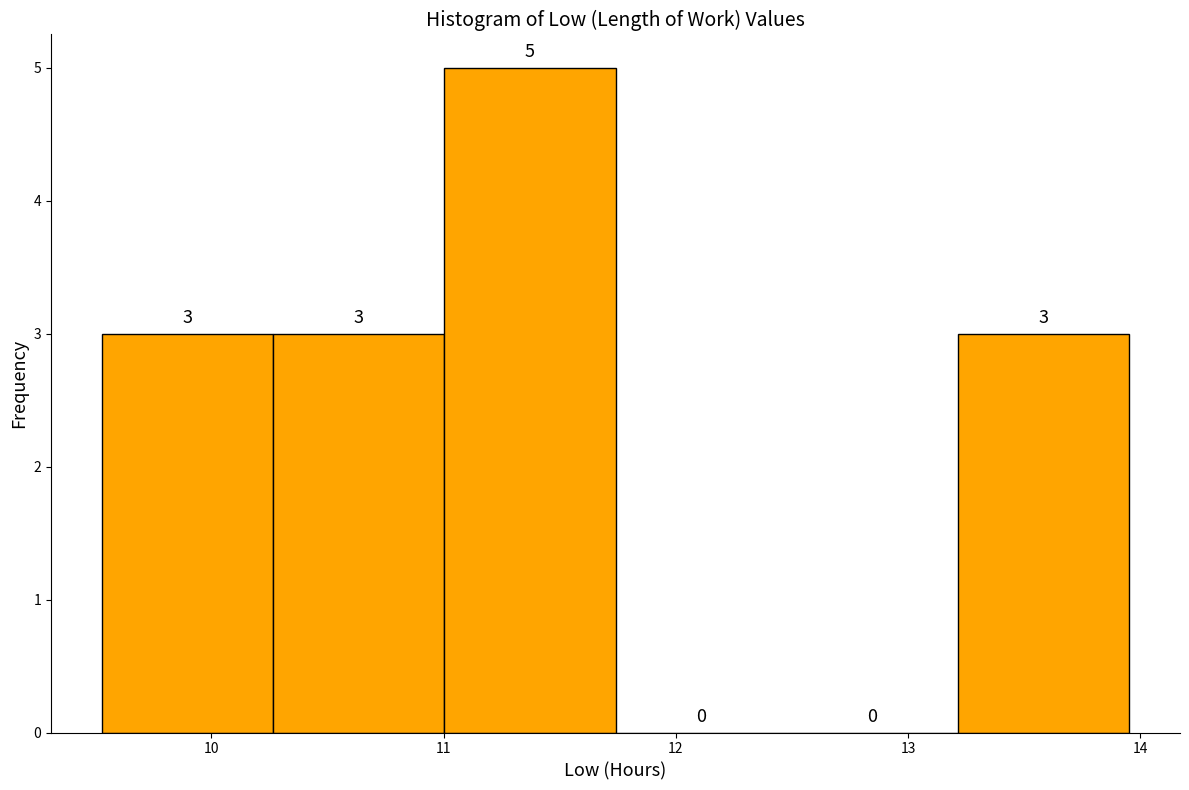

What is the height of the bar covering 13.2 to 14.0 on the x-axis? The bar edges are not printed on the chart, so give them approximately, as read against the axis.

3